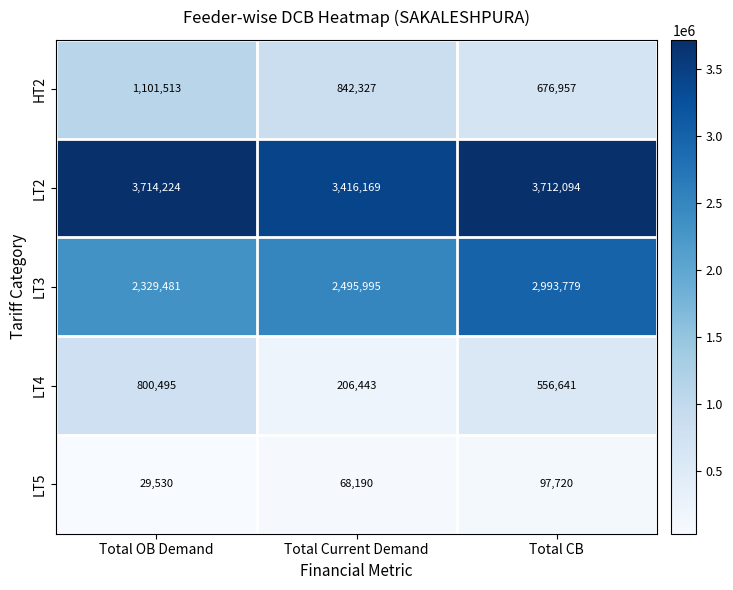

Reading left to right, extract all data points from this chart.

HT2: 1101513	842327	676957
LT2: 3714224	3416169	3712094
LT3: 2329481	2495995	2993779
LT4: 800495	206443	556641
LT5: 29530	68190	97720